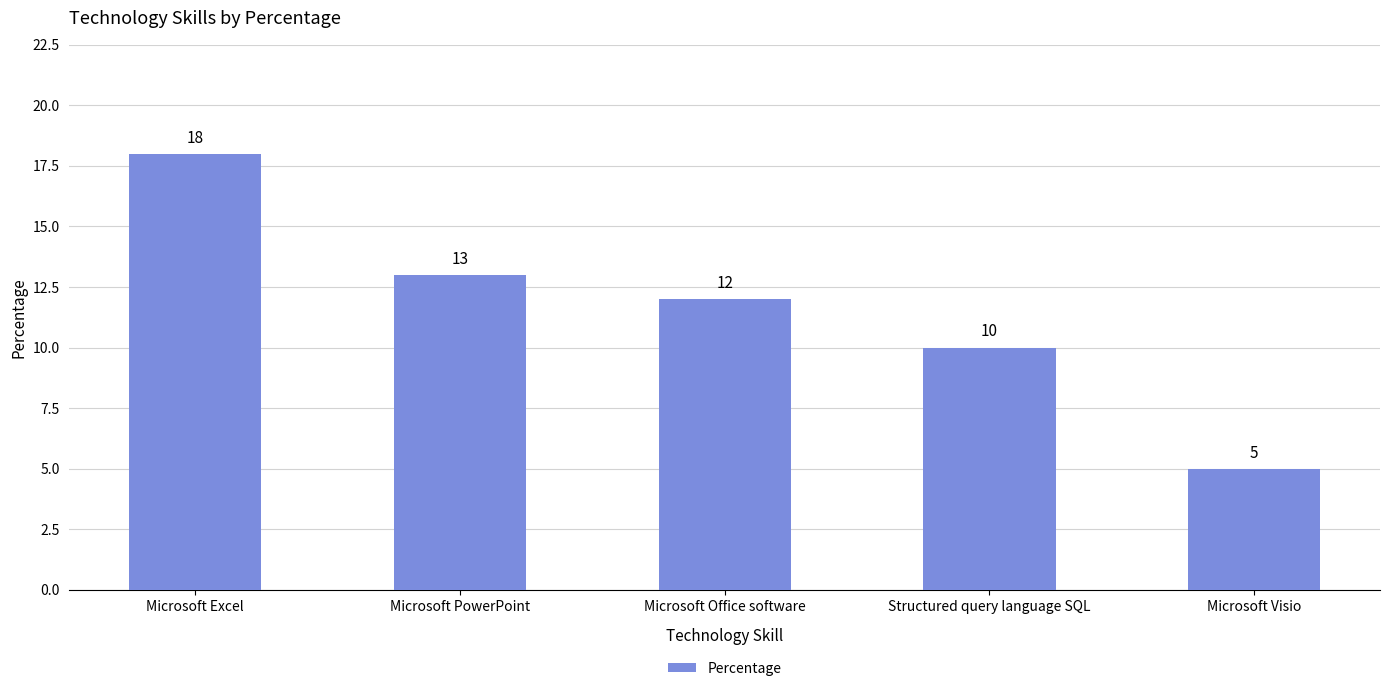

What is the ratio of the value at Structured query language SQL to the value at Microsoft PowerPoint?

0.8